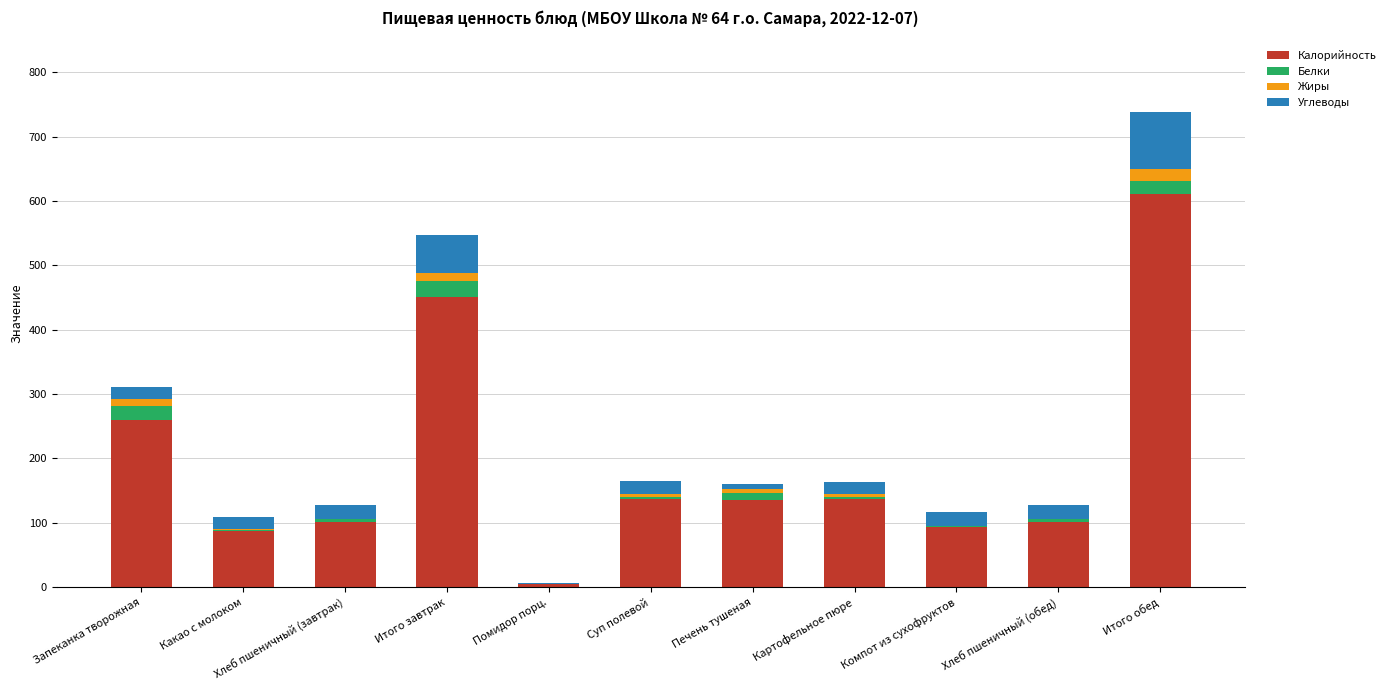

What is the sum of all Калорийность values?

2120.0